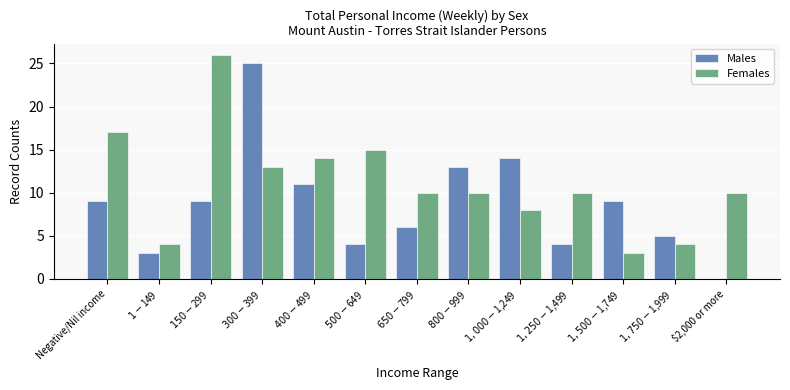

Is it true that Females equals 26 at $150-$299?

True